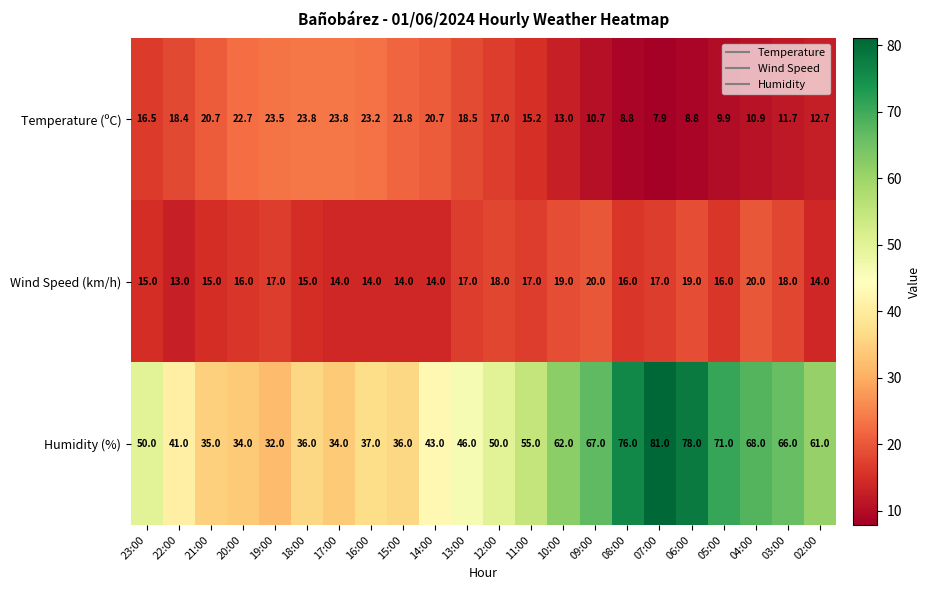

What is the difference between the maximum and minimum values in the Wind Speed (km/h) series?

7.0